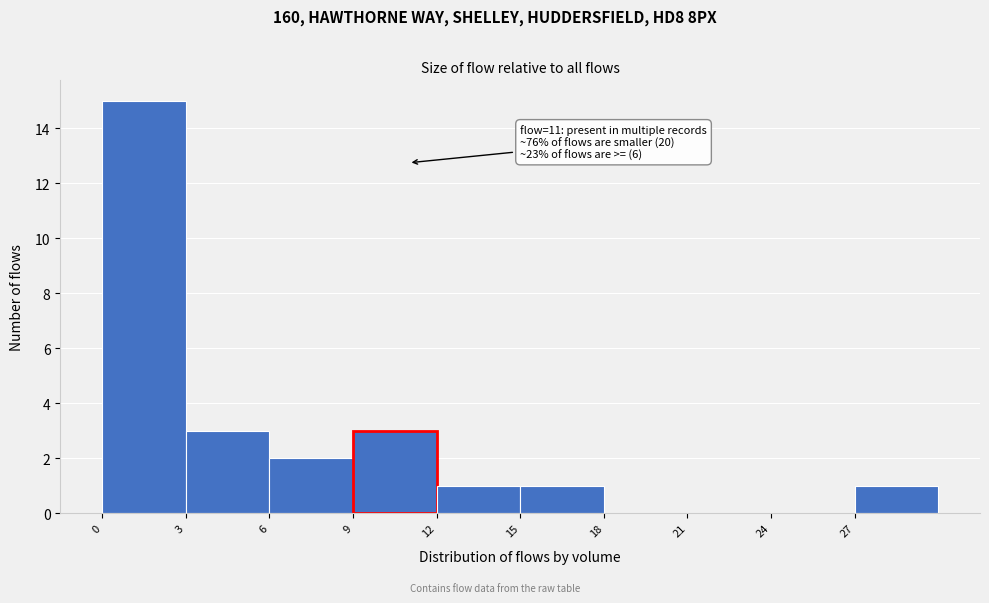

Over which range of the x-axis is the bar tallest?

0 to 3